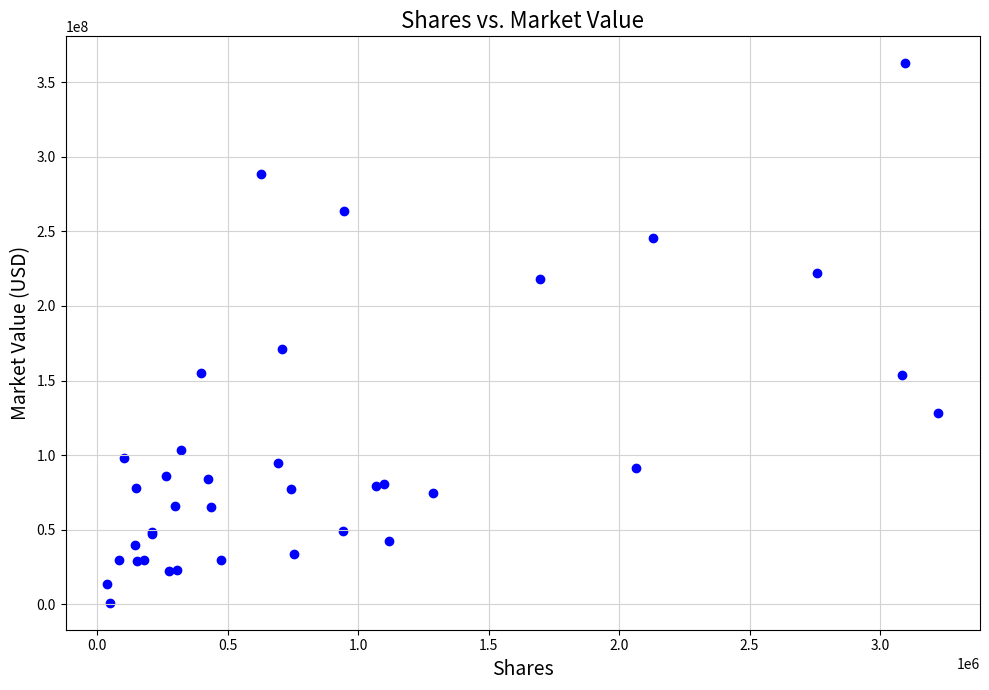

What Y value in the scatter plot is closest to 181855026?

170863953.5